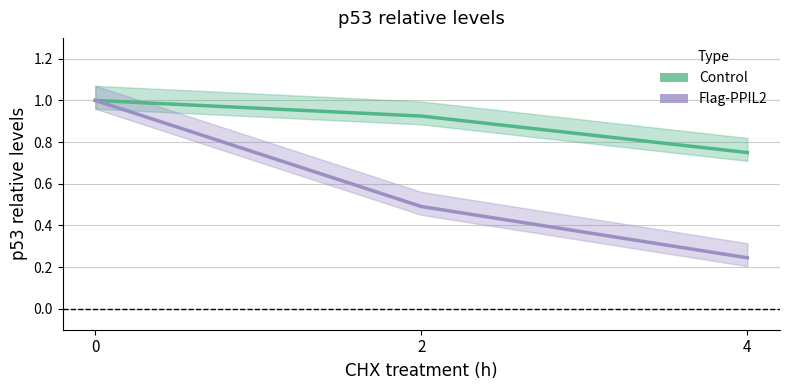

What is the greatest value displayed?

1.0